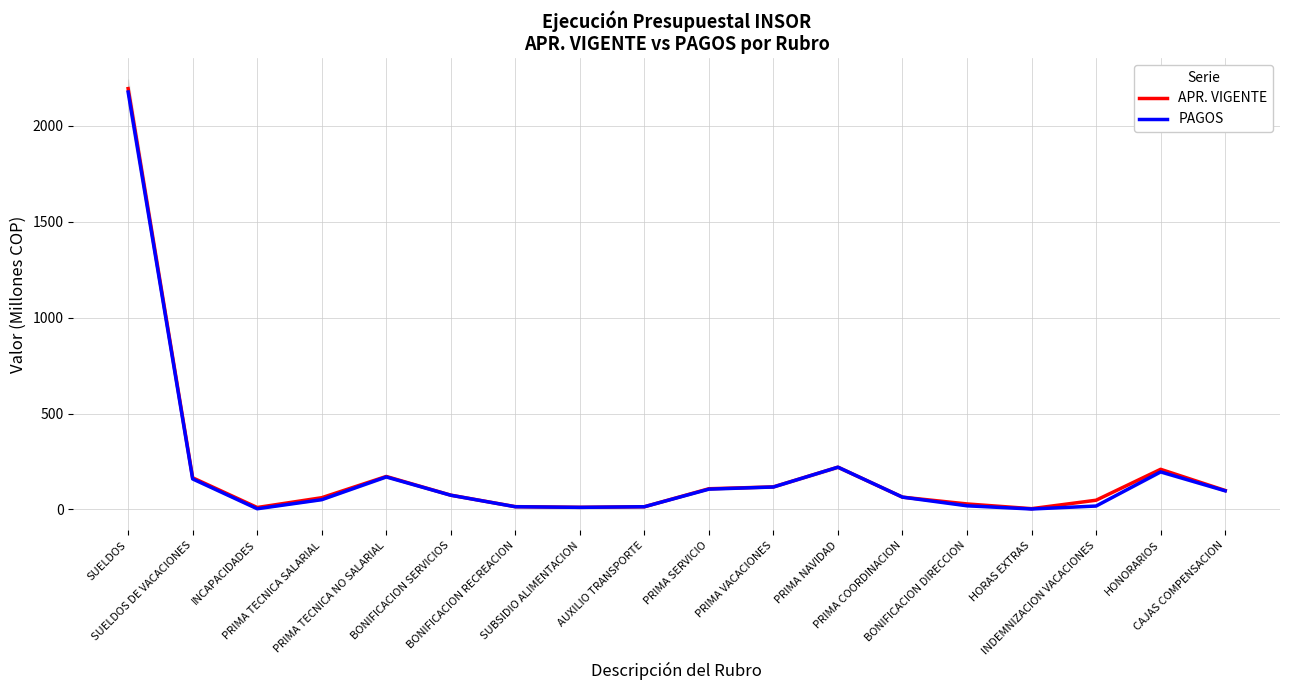

What is the label of the 7th point from the right?

PRIMA NAVIDAD